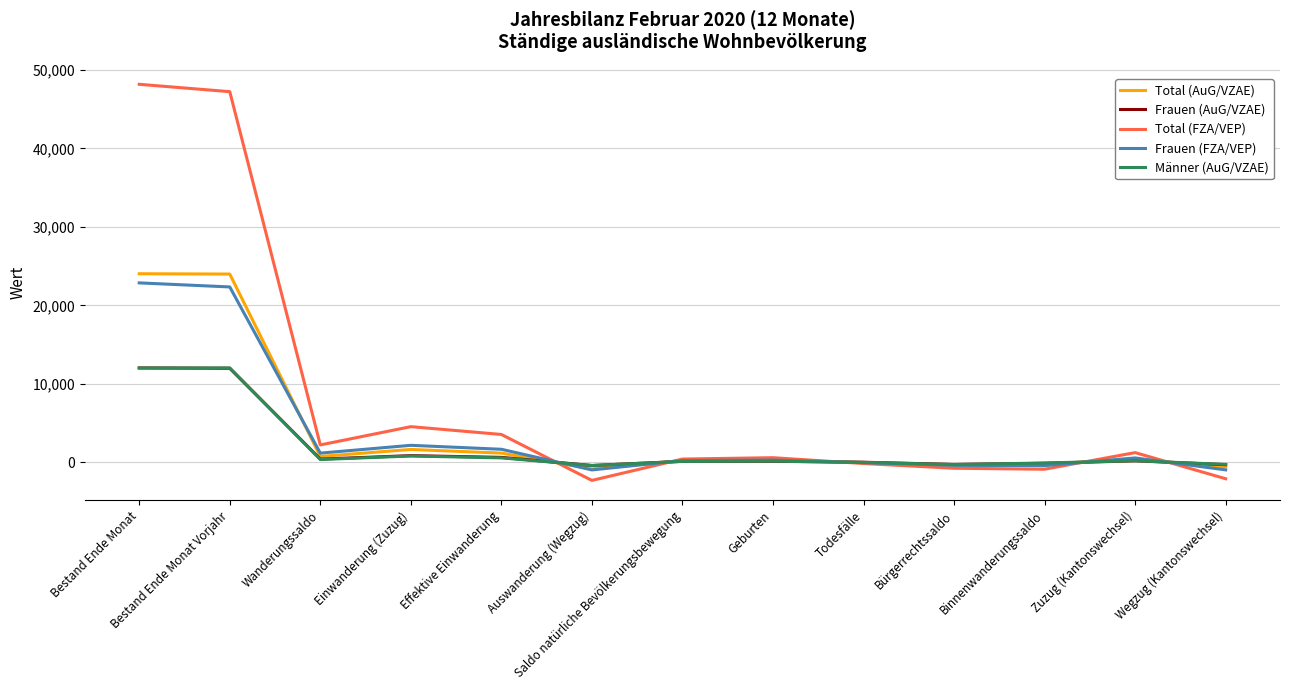

How many times do Total (FZA/VEP) and Frauen (AuG/VZAE) cross each other?

5